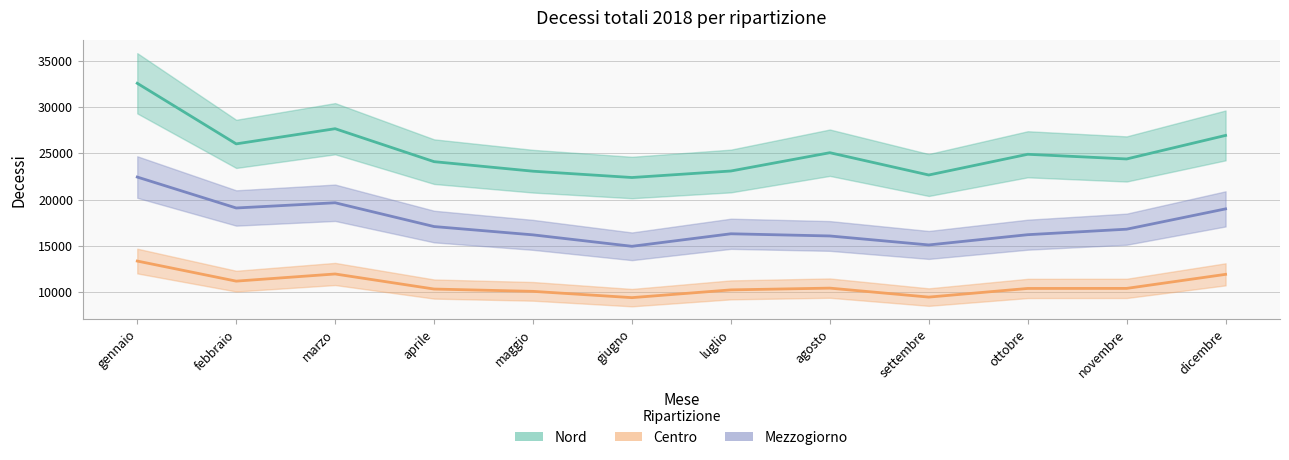

Rank the series by their maximum value, from lowest to highest.

Centro, Mezzogiorno, Nord